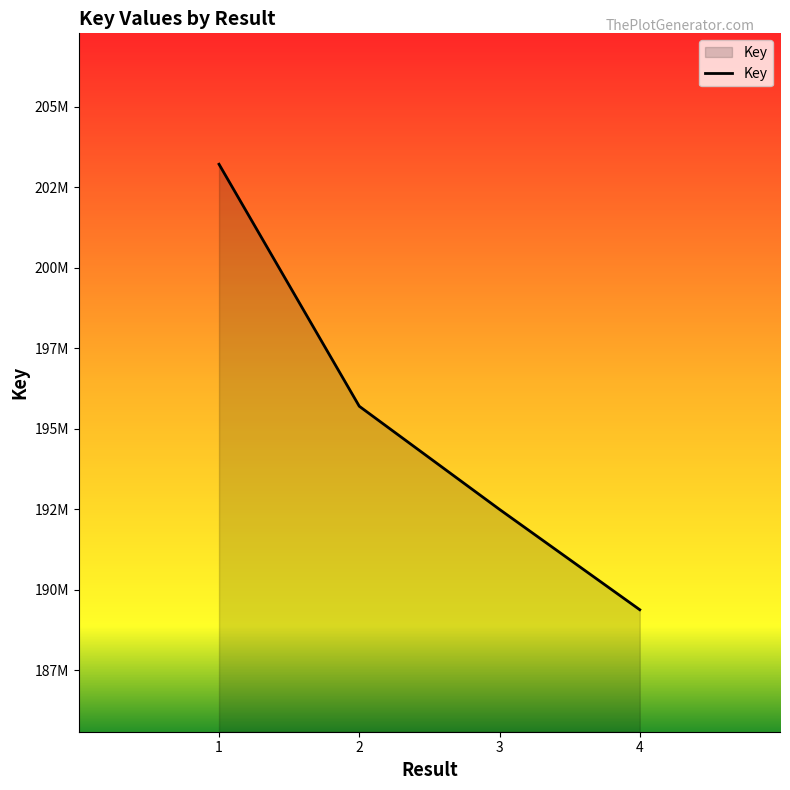

What is the average value?

195196816